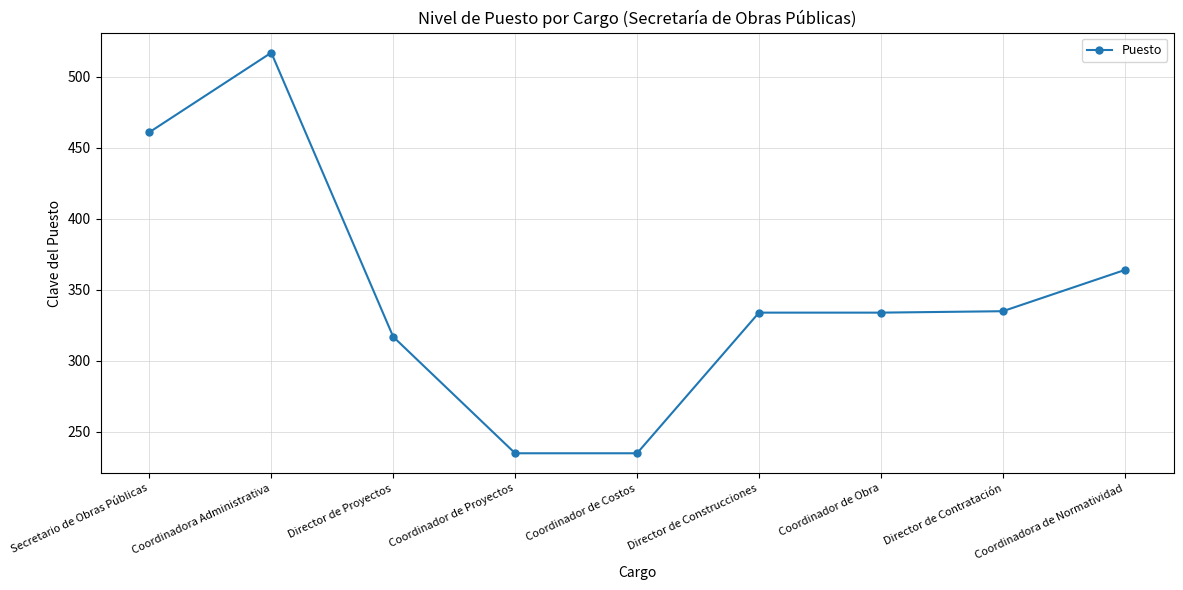

What is the change in value from Coordinador de Costos to Director de Contratación?

+100